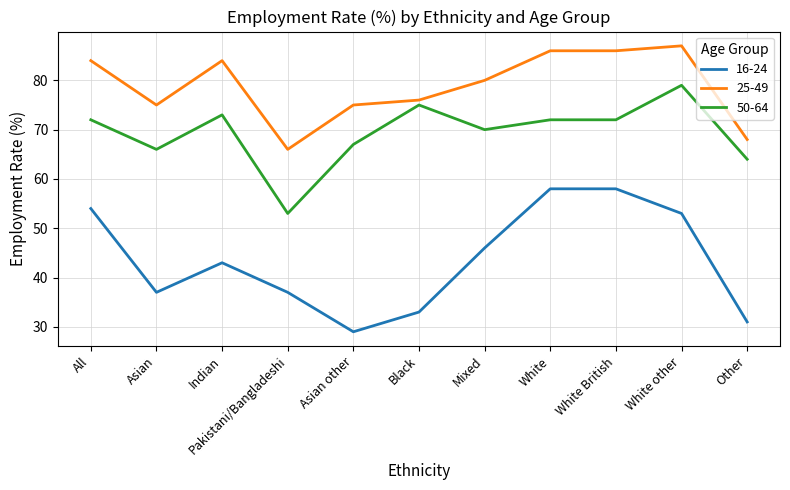

Which series has the largest range (max minus min)?

16-24